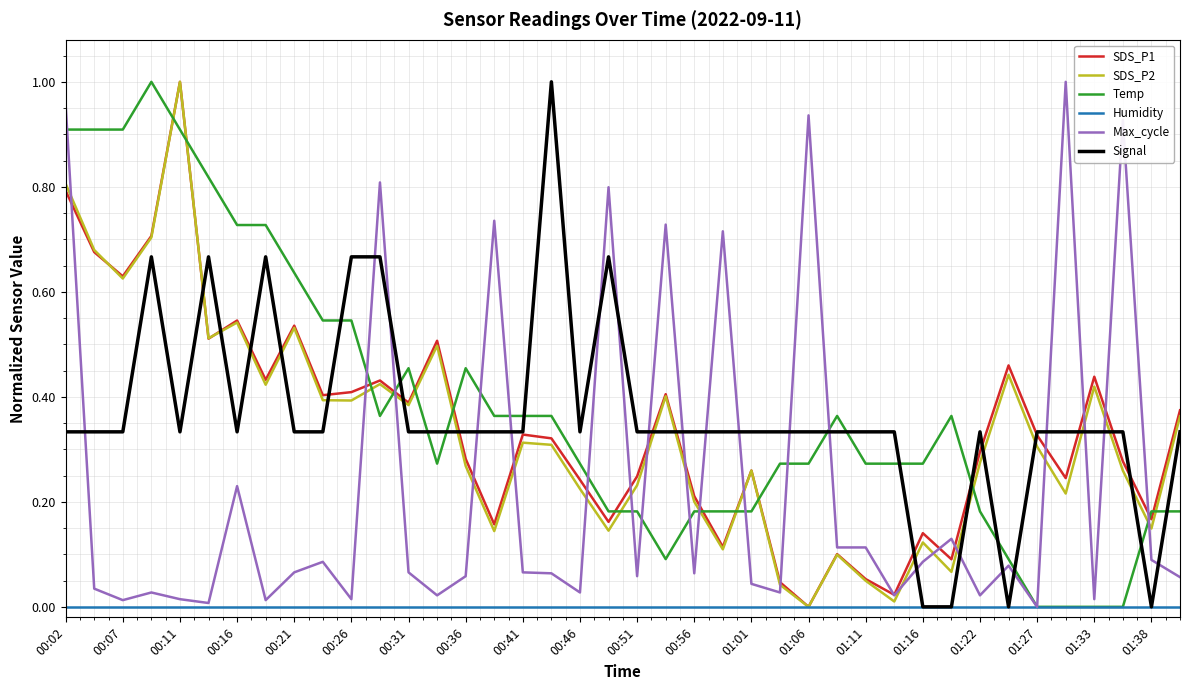

True or false: Signal and Temp cross at least once.

True